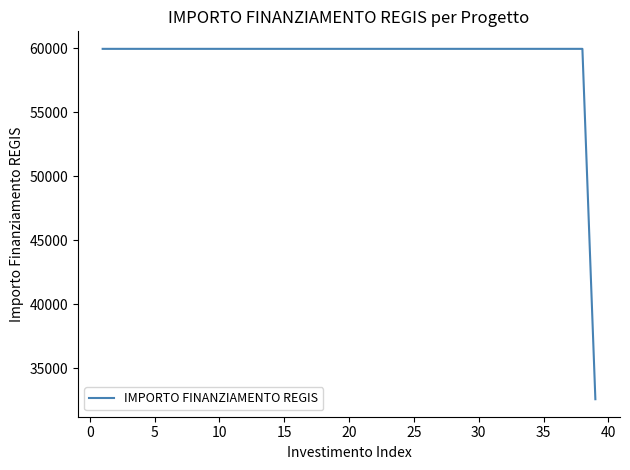

What is the greatest value displayed?

59966